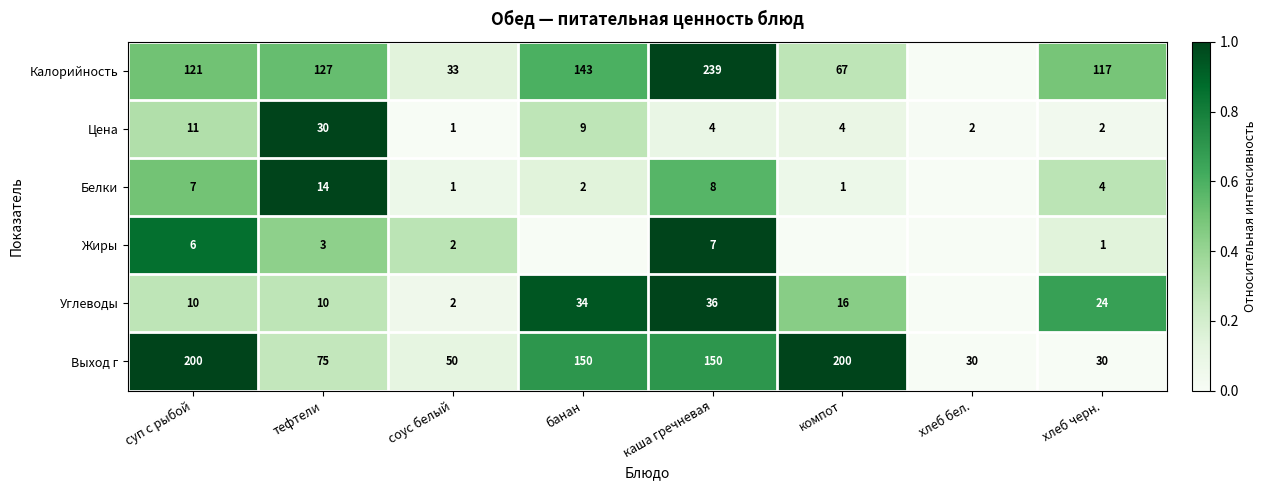

What is the highest value of the Цена series?

30